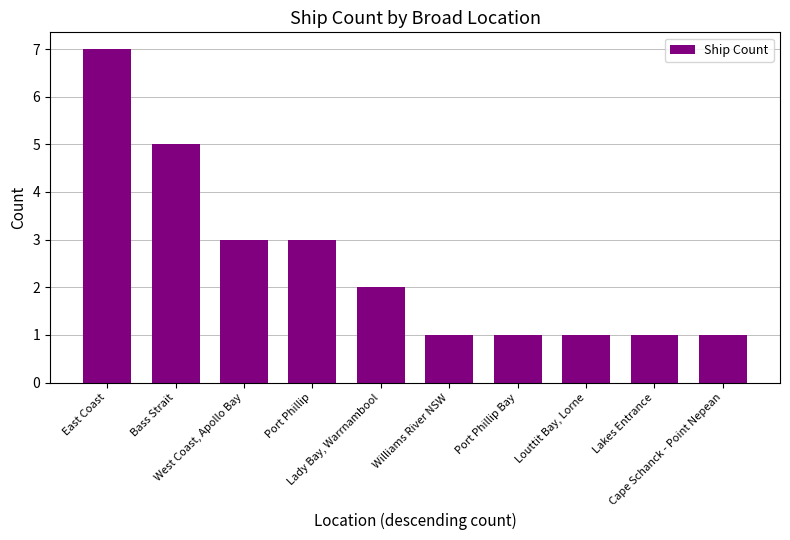

What value does the data have at Port Phillip Bay?

1